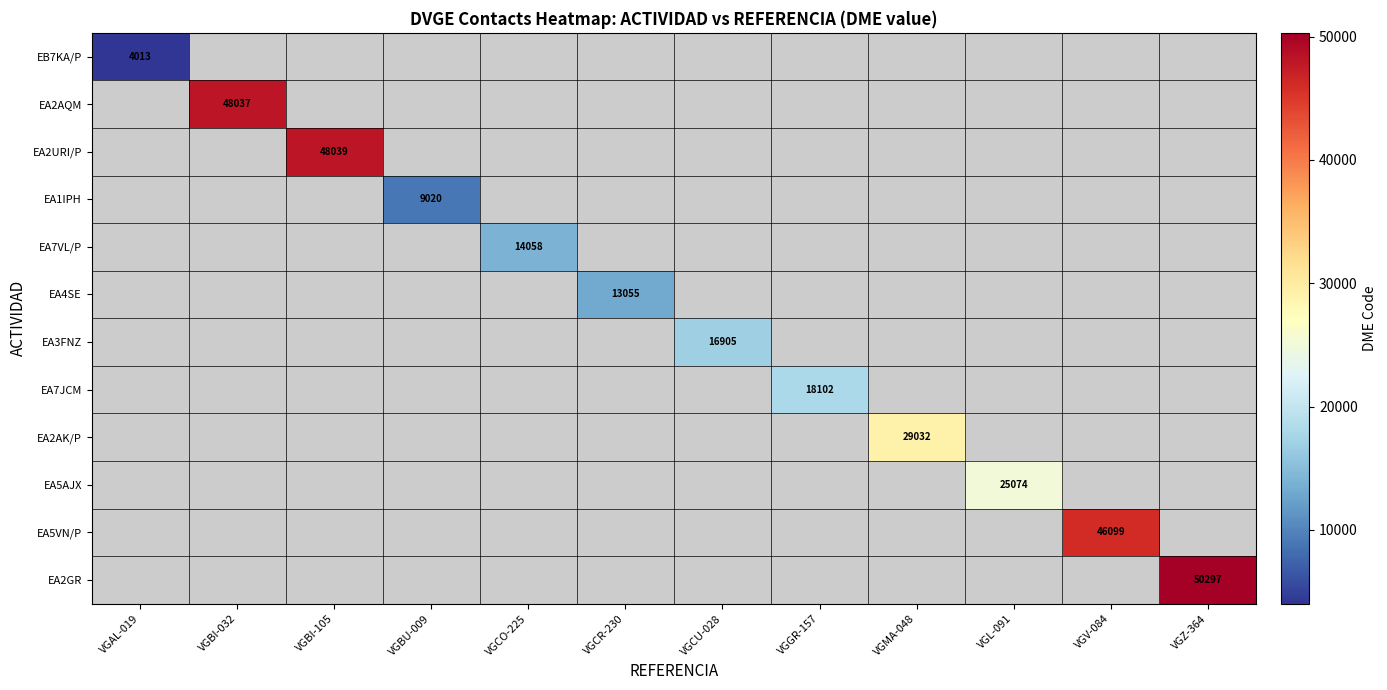

List the labels in order of EA7JCM value, largest first.

VGAL-019, VGBI-032, VGBI-105, VGBU-009, VGCO-225, VGCR-230, VGCU-028, VGGR-157, VGMA-048, VGL-091, VGV-084, VGZ-364